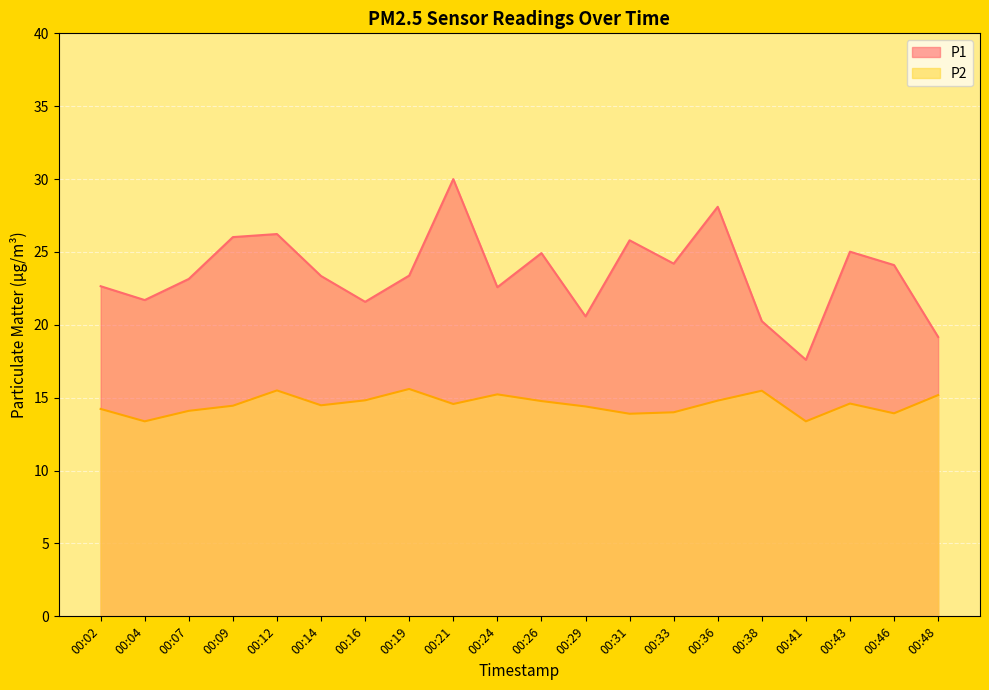

How many interior local peaks does the P2 series have?

5